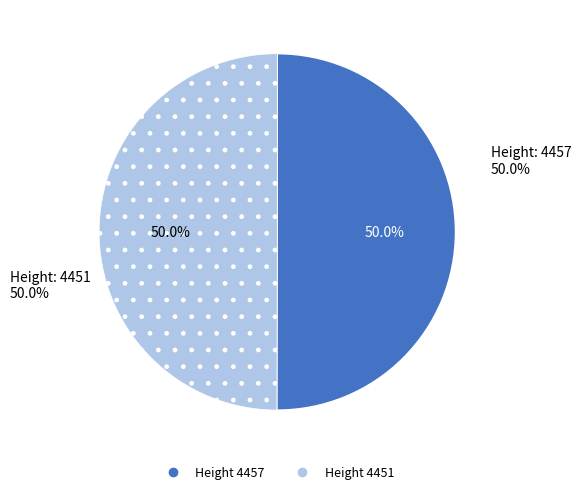

Combined, do 4451 and 4457 account for over 50%?

Yes